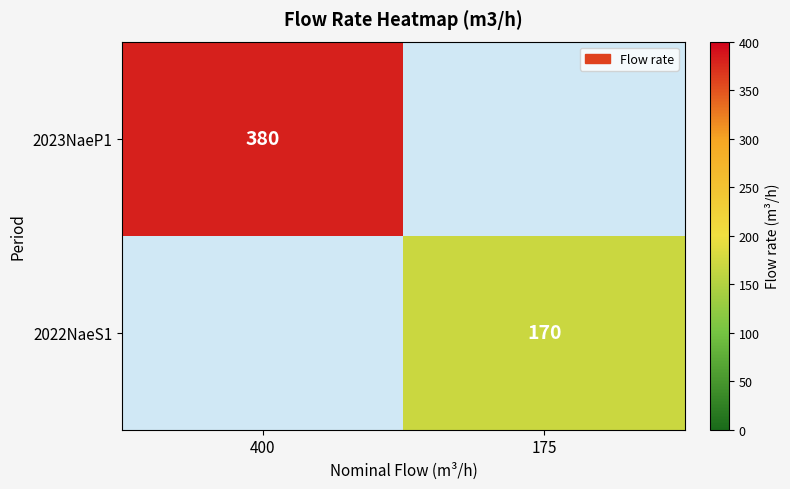

Is the value of 2023NaeP1 at 400 greater than the value of 2022NaeS1 at 175?

Yes